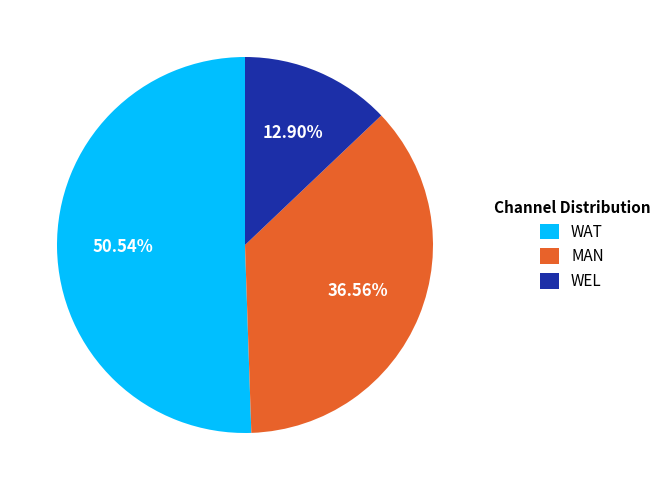

To the nearest percent, what percentage of the pie is WAT?

51%